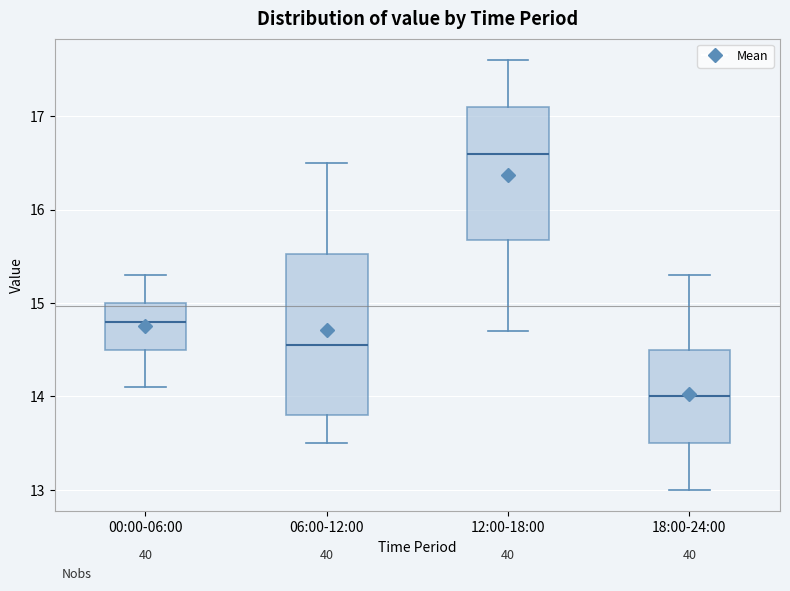

Which box's median line is the highest?

12:00-18:00